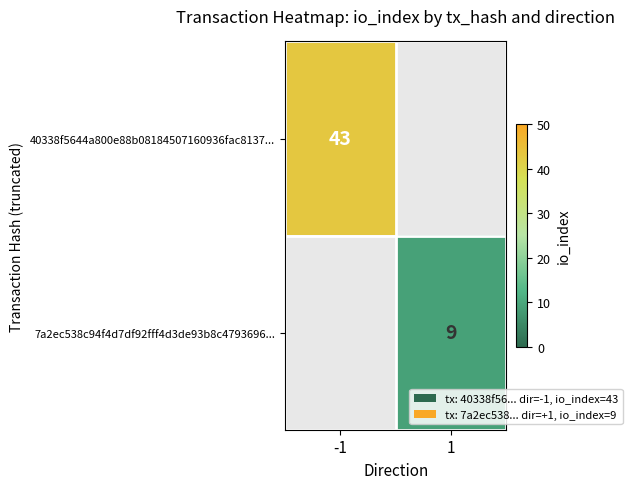

The value of 40338f5644a800e88b08184507160936fac8137... at -1 is 27. True or false?

False